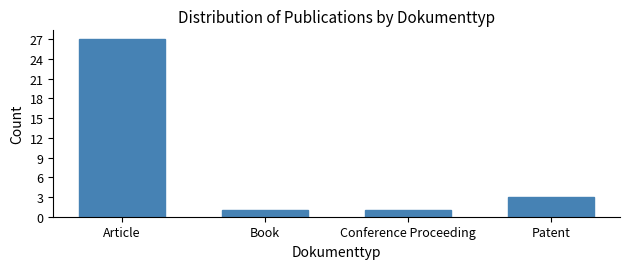

Reading left to right, what are all the values shown in this chart?

27	1	1	3